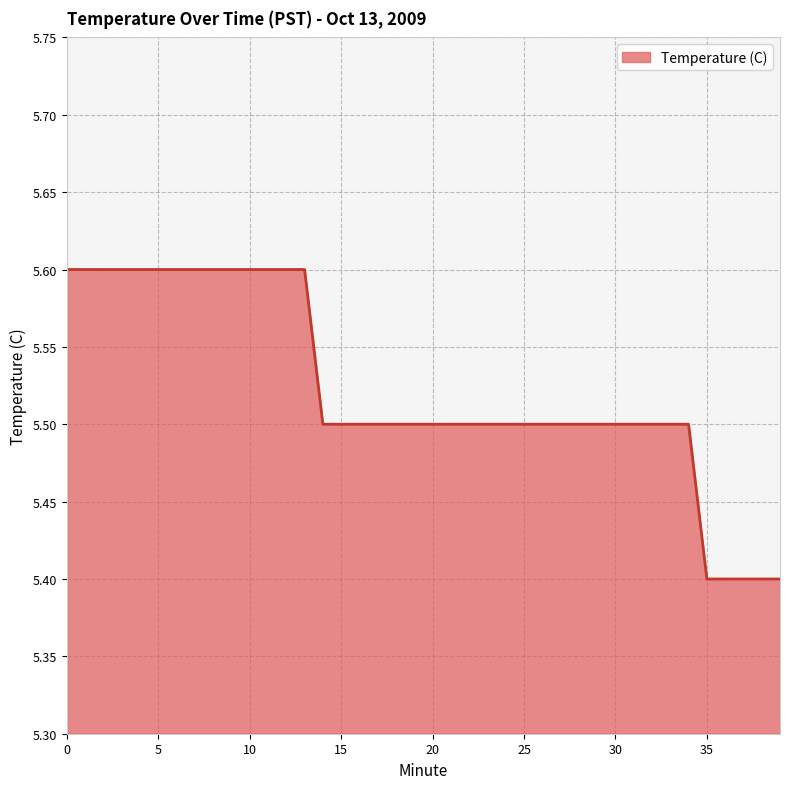

What is the smallest value displayed?

5.4